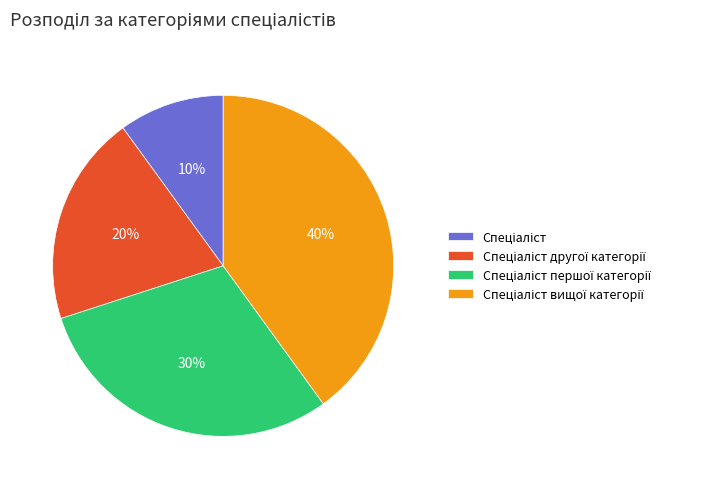

Does any single category account for the majority?

No